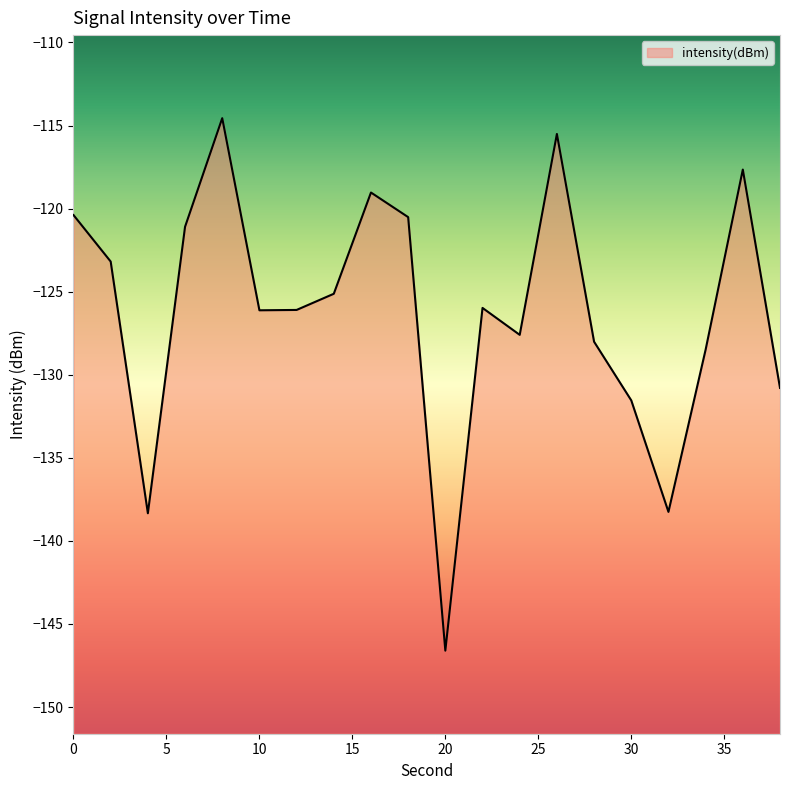

What is the value of the 9th point from the left?

-119.0